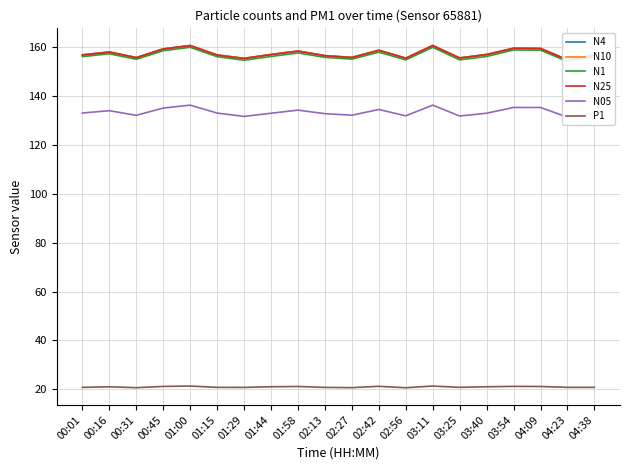

What is the spread (max minus min) of values at 01:58?

137.3